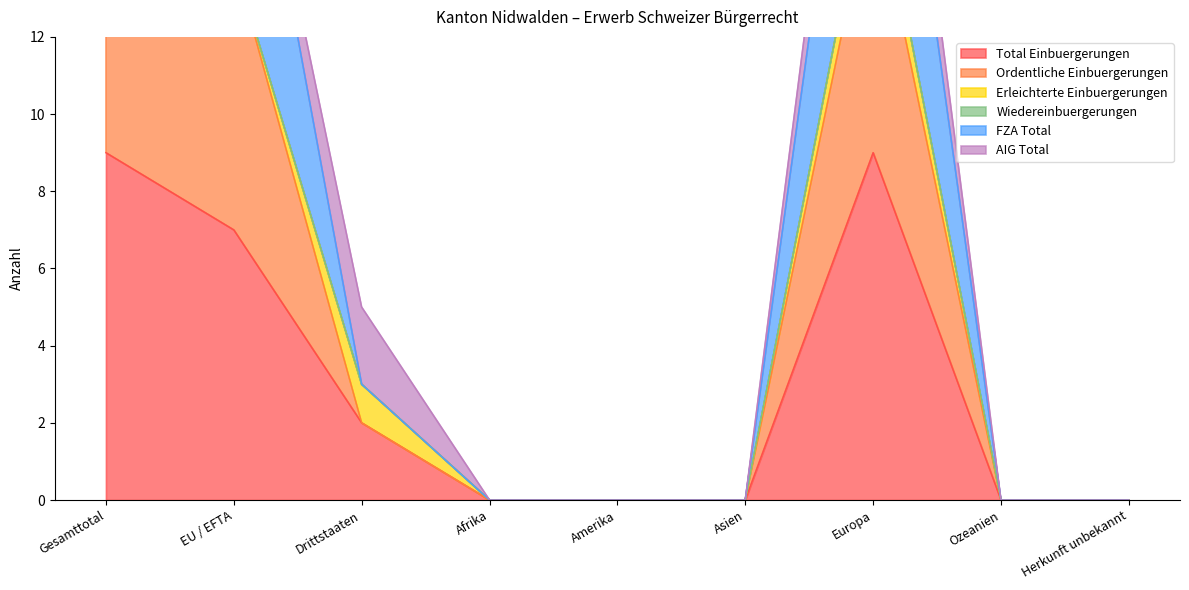

Rank the series at Gesamttotal from lowest to highest value.

Total Einbuergerungen, FZA Total, Ordentliche Einbuergerungen